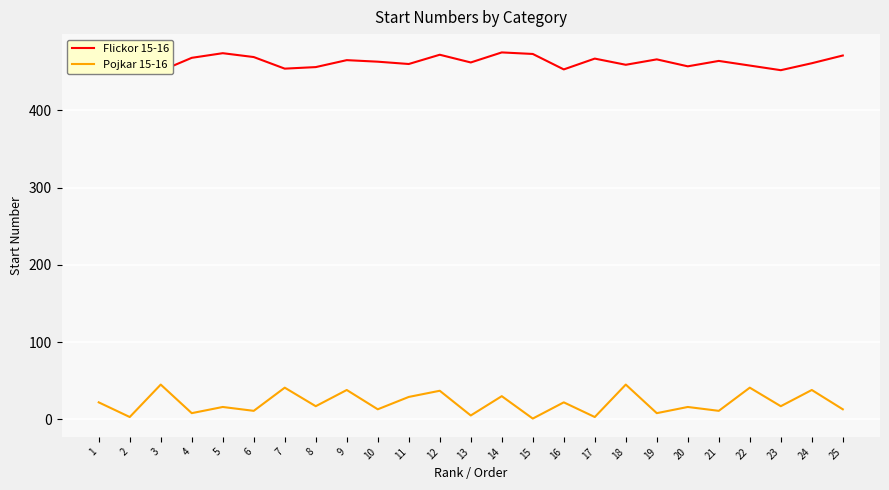

Which series has the widest spread of values?

Pojkar 15-16